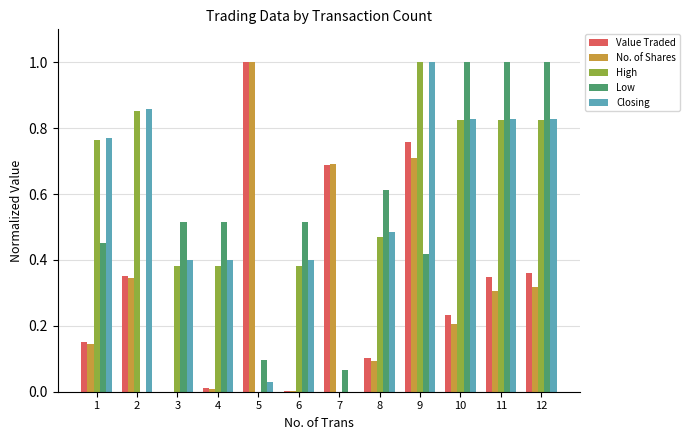

The No. of Shares series shows 0.0 at 6. True or false?

True